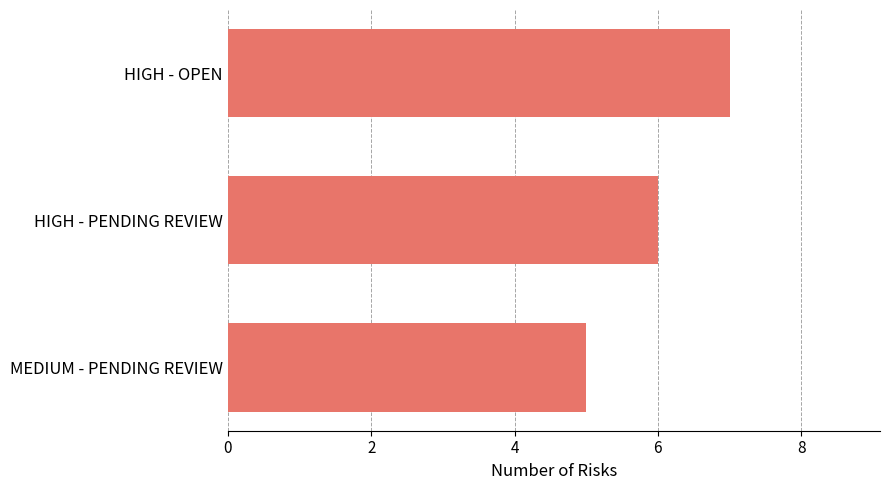

Are the bars horizontal?

Yes